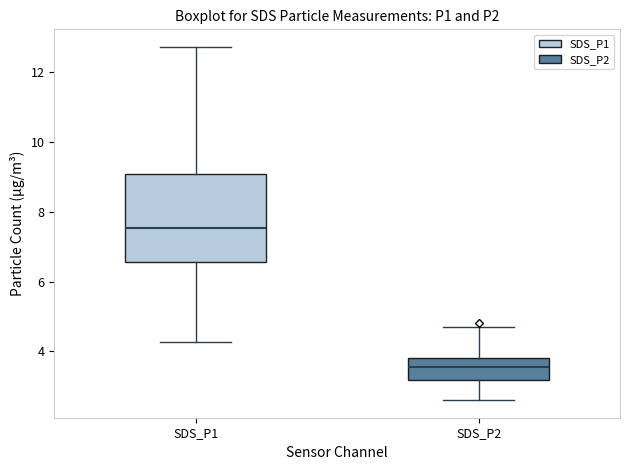

Reading left to right, transcribe this box plot: for each box, give where its median line is, the range the box spans, and where its two whiskers end, as read against the y-axis. The values are not printed on the chart, so give them approximately, as read against the axis.

SDS_P1: median 7.6, box 6.6 to 9.0, whiskers 4.2 to 12.8
SDS_P2: median 3.6, box 3.2 to 3.8, whiskers 2.6 to 4.8